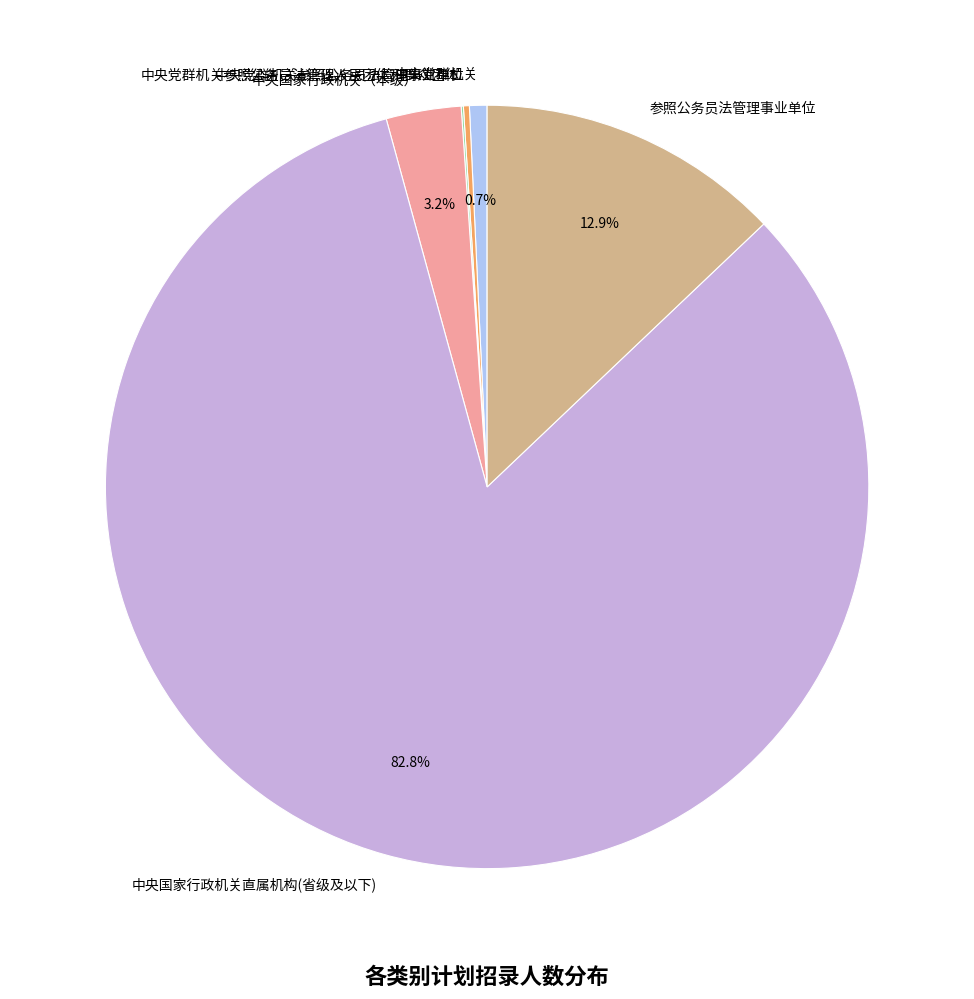

Is 中央国家行政机关直属机构(省级及以下) the majority of the pie?

Yes